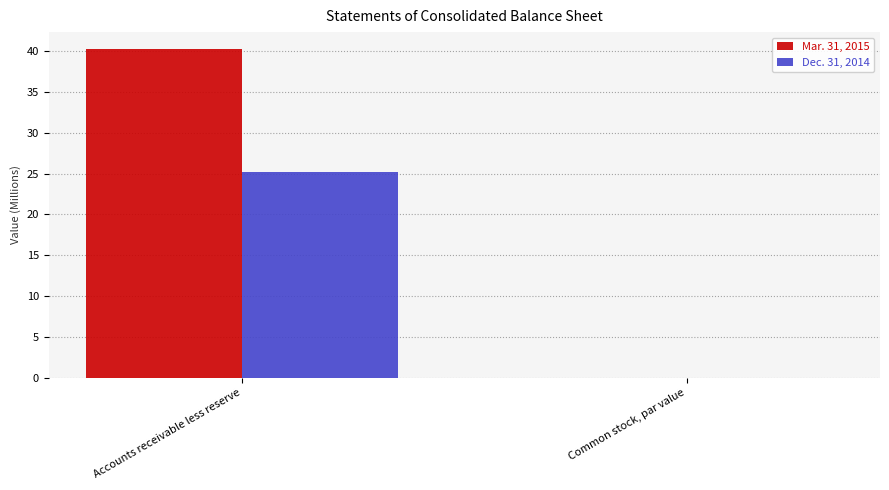

True or false: Dec. 31, 2014 has a value of 25.2 at Accounts receivable less reserve.

True